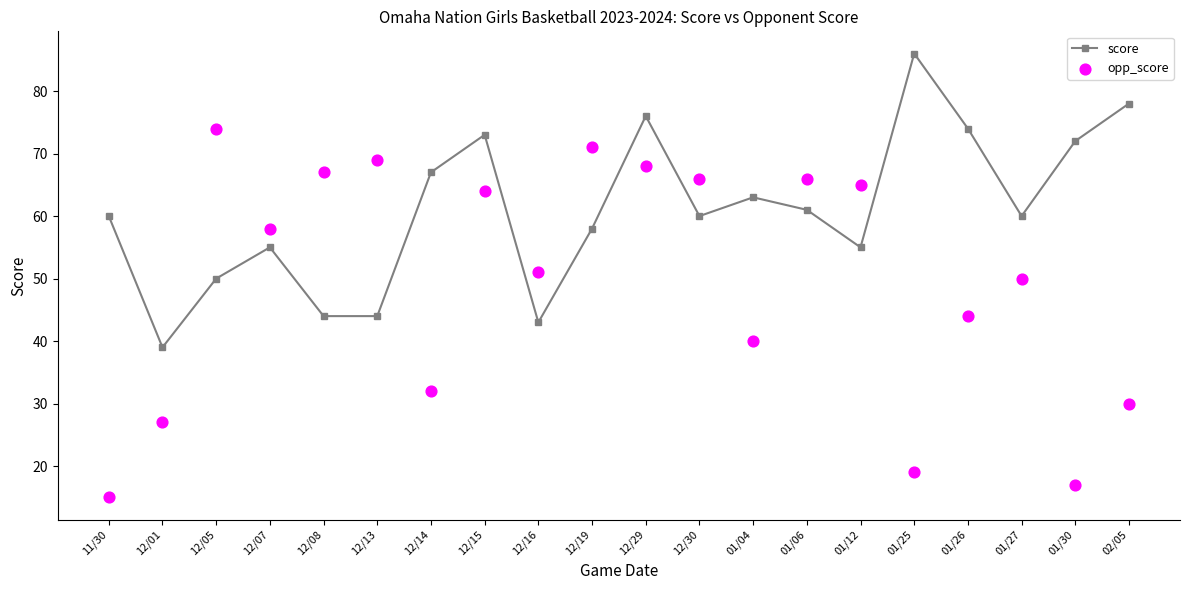

What are all the series names shown in the legend?

score, opp_score